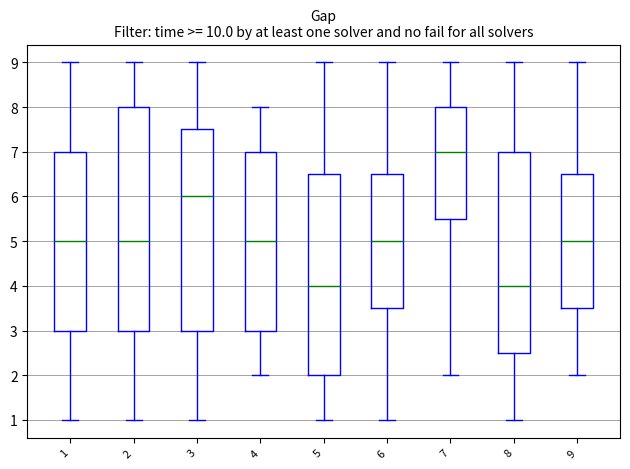

Where does the upper whisker of the box at x = 7 end on the y-axis? The values are not printed on the chart, so give them approximately, as read against the axis.

9.0